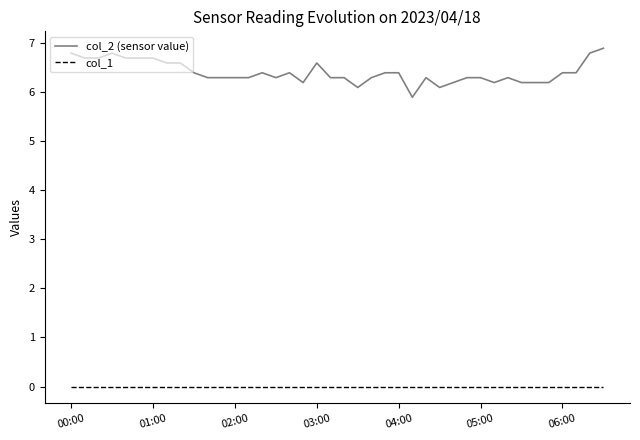

What is the difference between the maximum and minimum values in the col_2 (sensor value) series?

1.0